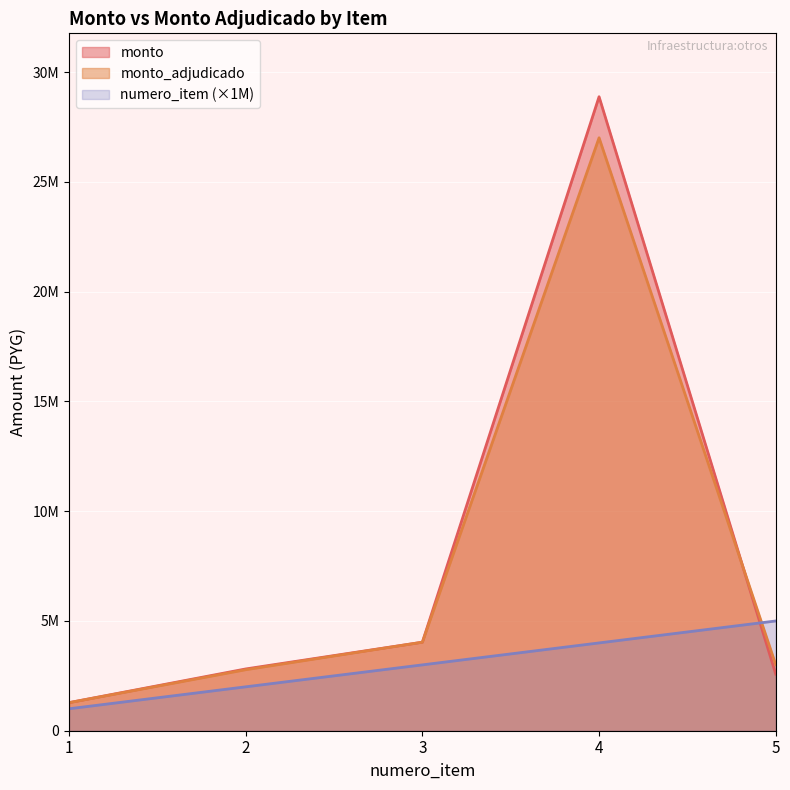

Where is the first local maximum for monto?

4